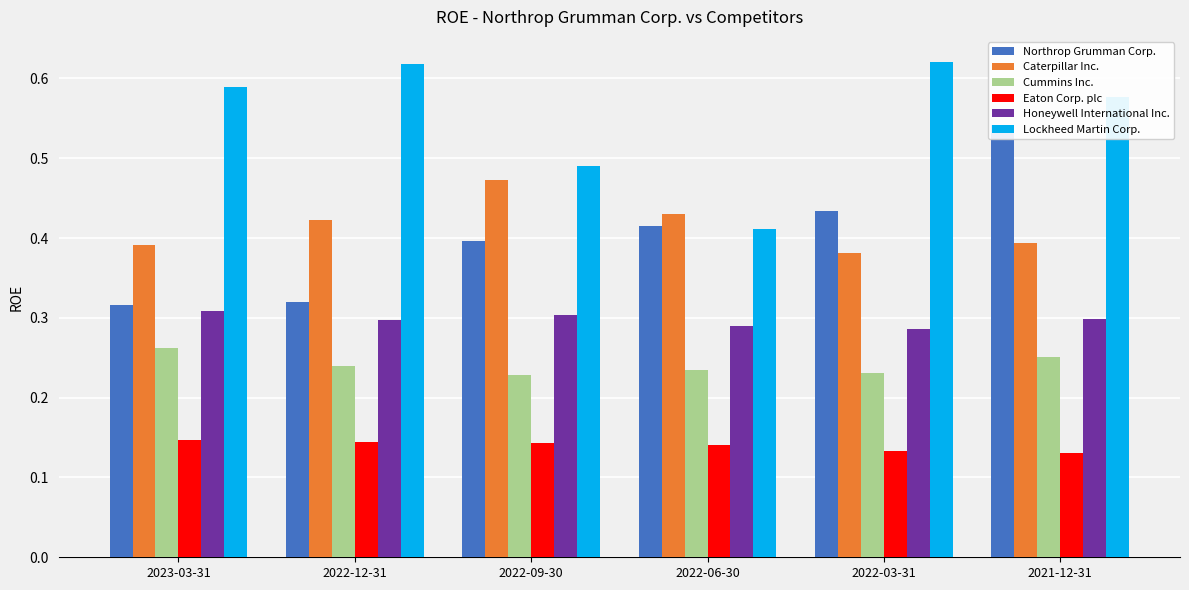

What is the label of the 2nd bar from the left?

2022-12-31